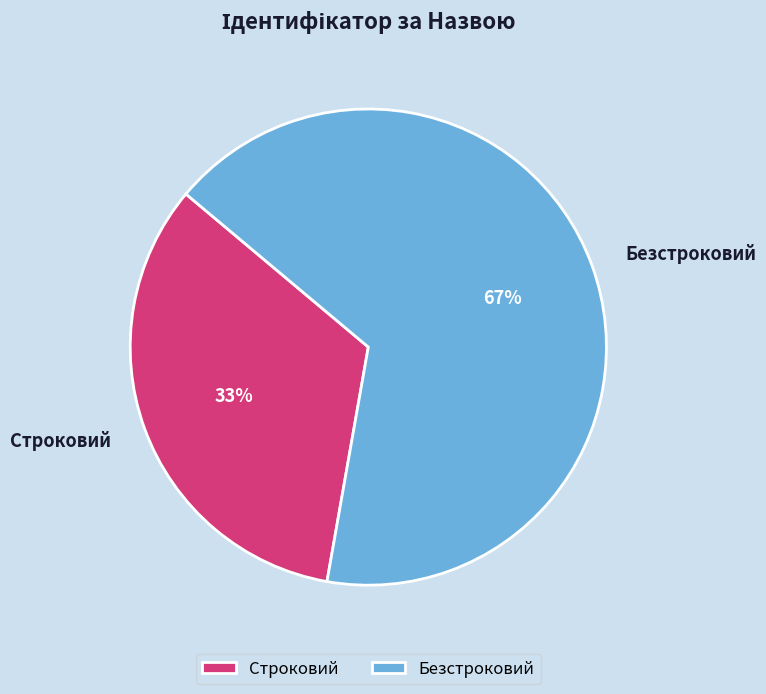

Rank the categories by value from lowest to highest.

Строковий, Безстроковий